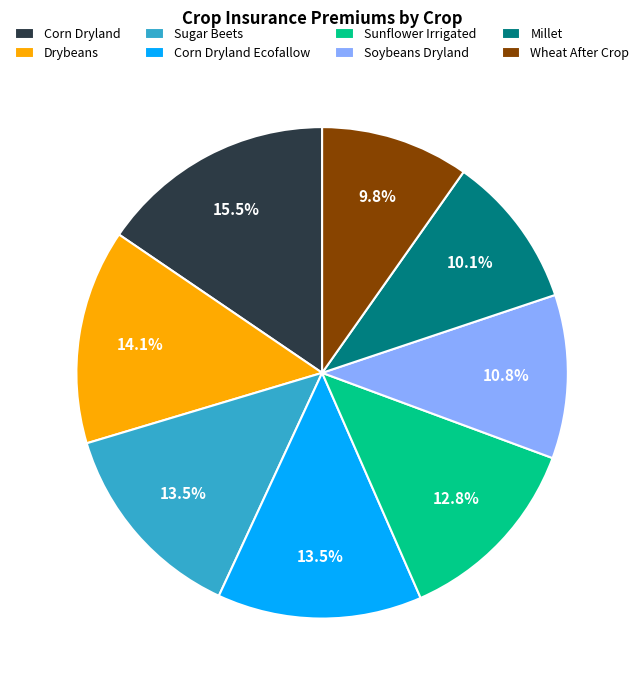

Do Soybeans Dryland and Sugar Beets together represent more than half of the pie?

No